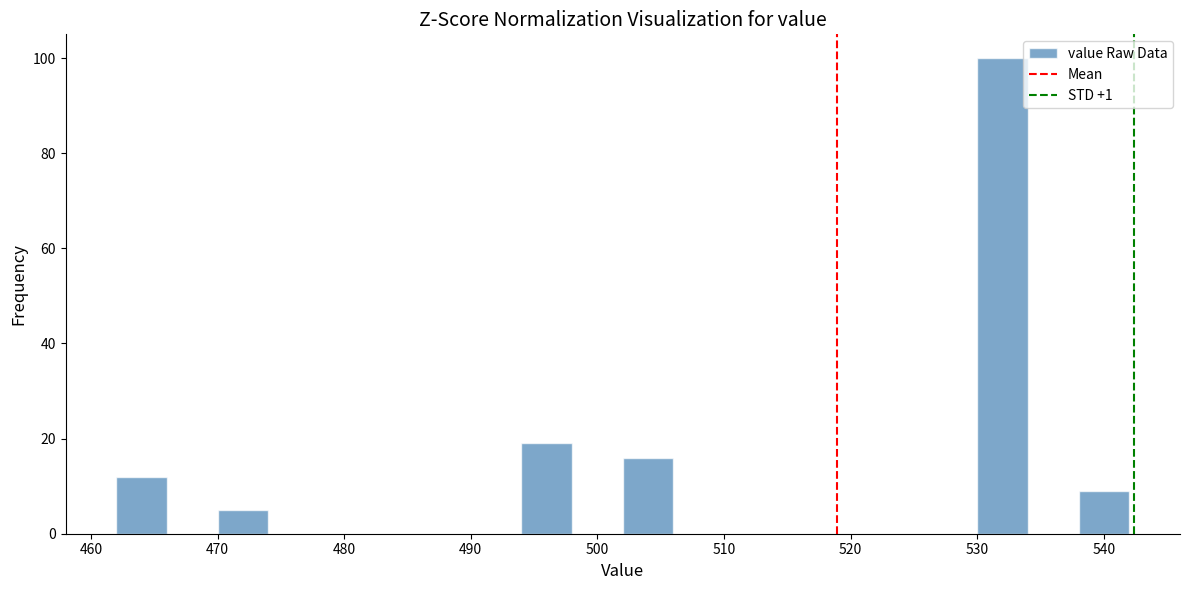

Which range on the x-axis has the tallest bar?

530 to 534